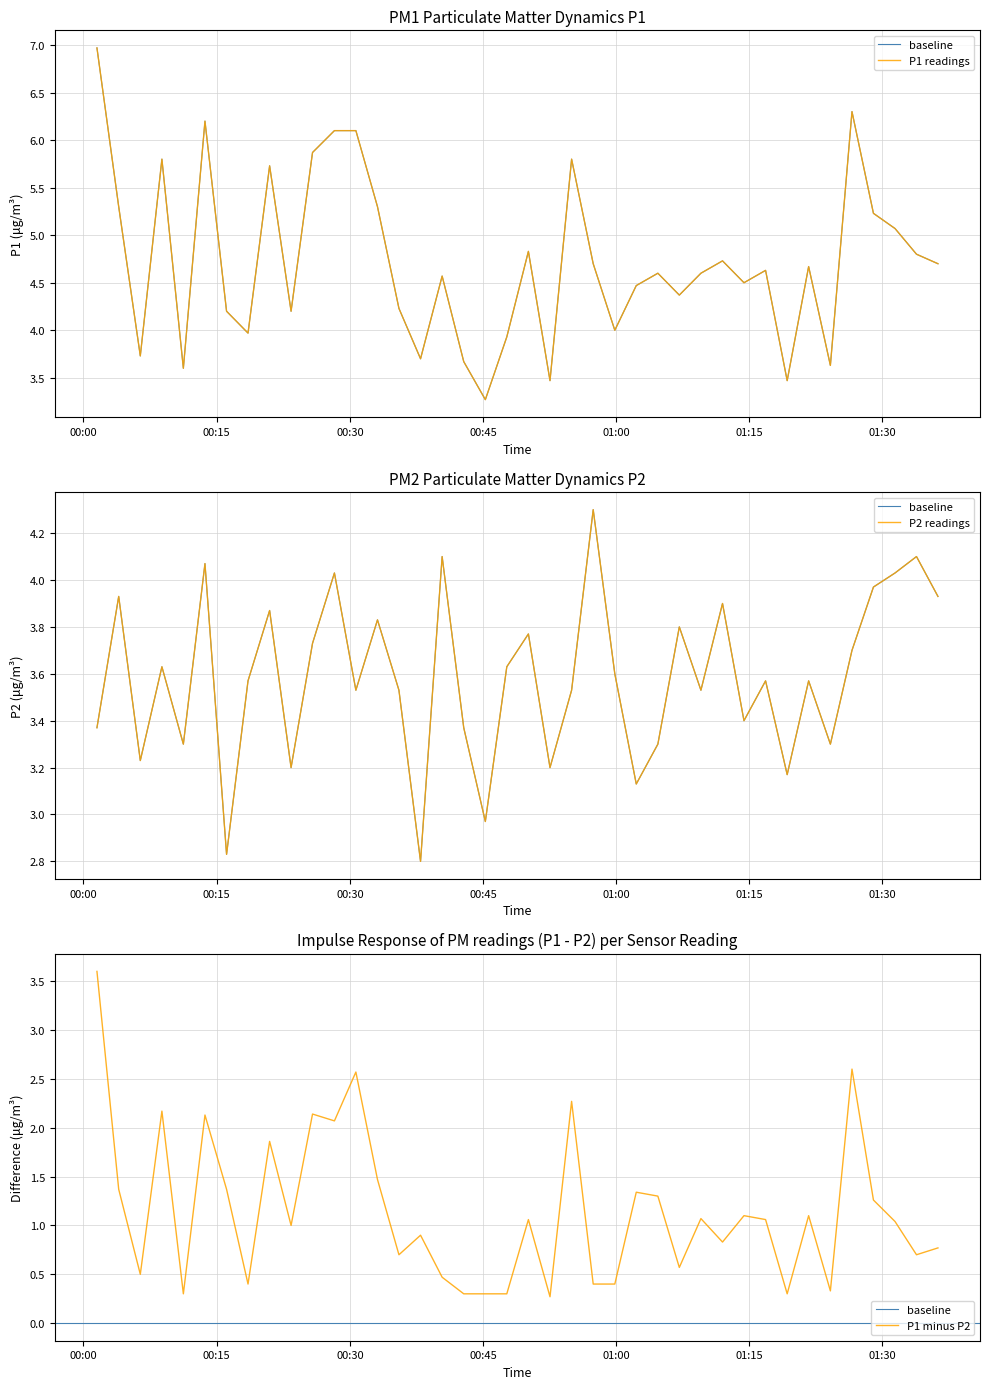

True or false: P2 and P1 cross at least once.

False